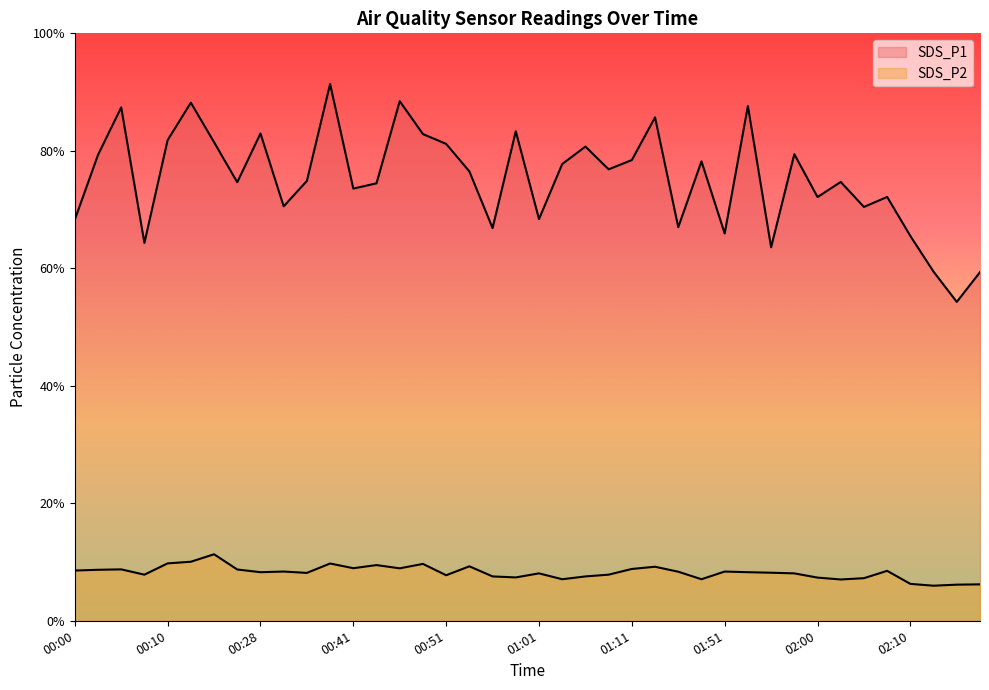

Which series changed the most between 00:36 and 00:58?

SDS_P1